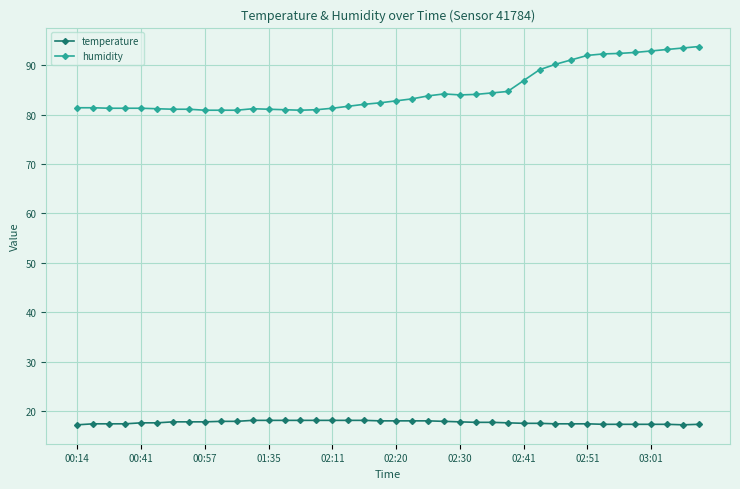

Rank the series by their maximum value, from highest to lowest.

humidity, temperature